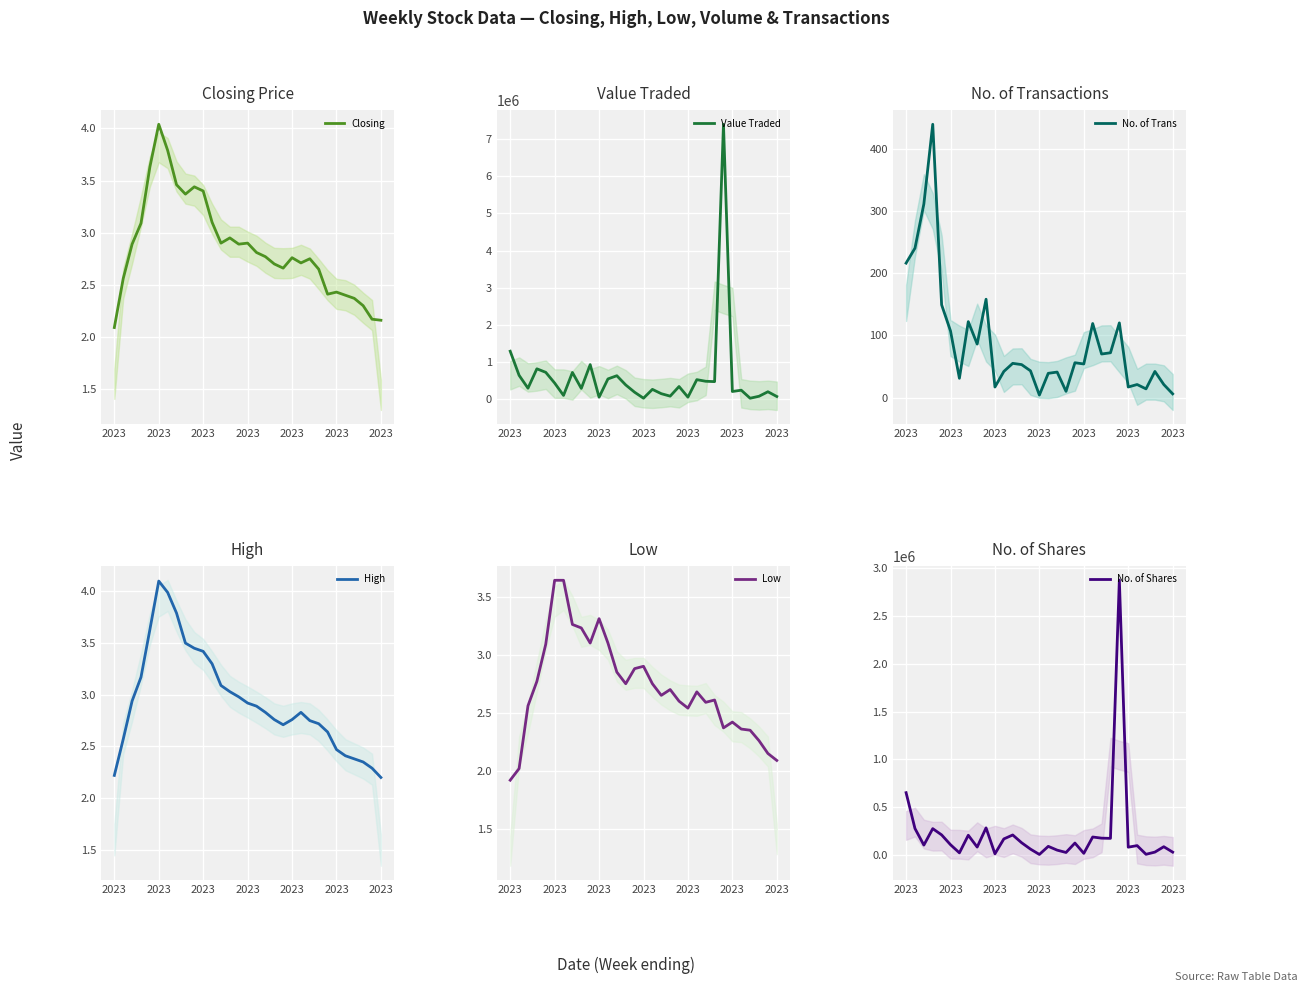

Which category has the lowest value in the No. of Trans series?

2023